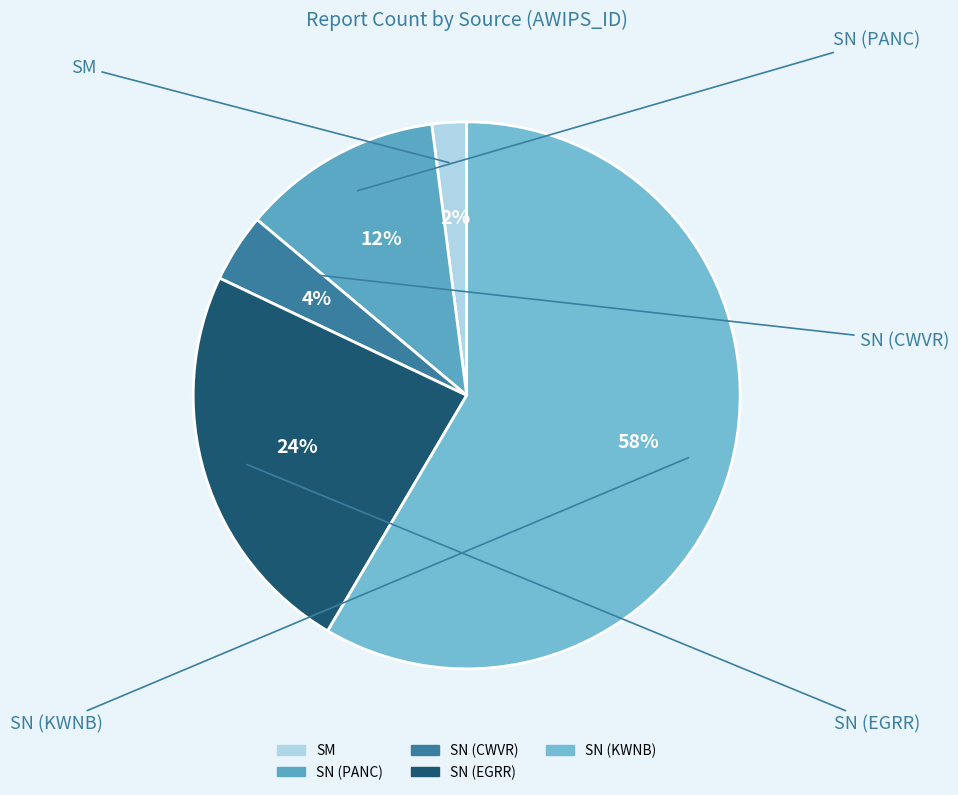

Which has a higher value, SN (PANC) or SN (CWVR)?

SN (PANC)